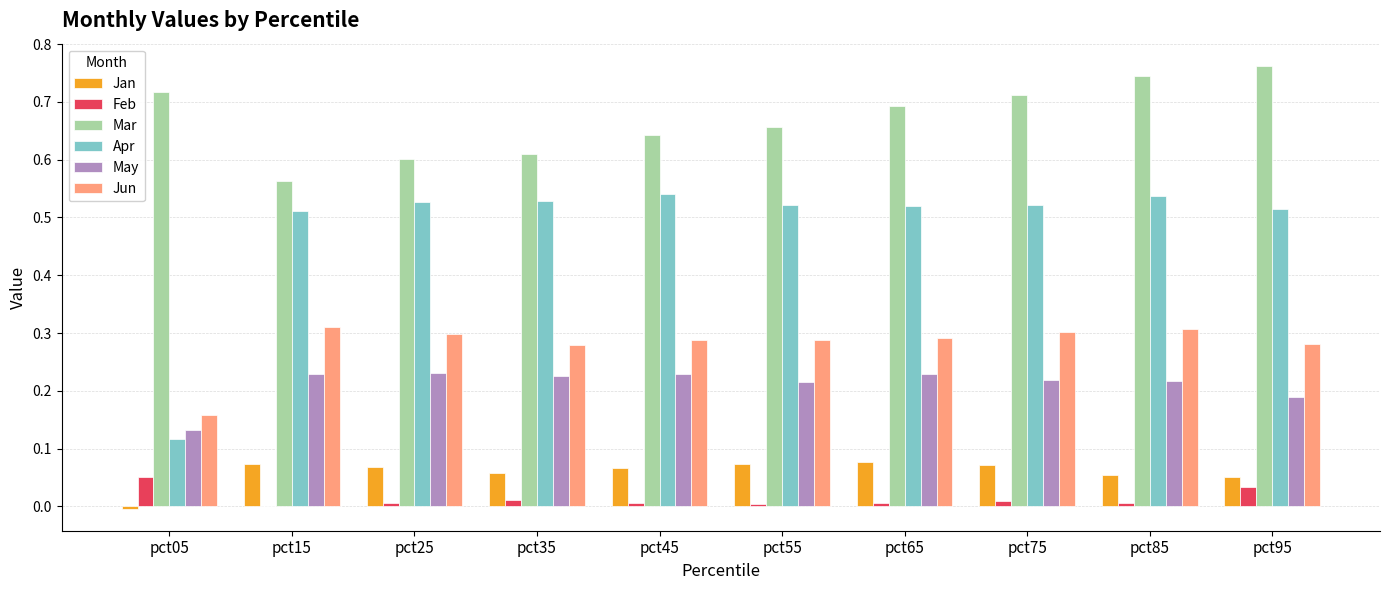

How many groups of bars are there?

10